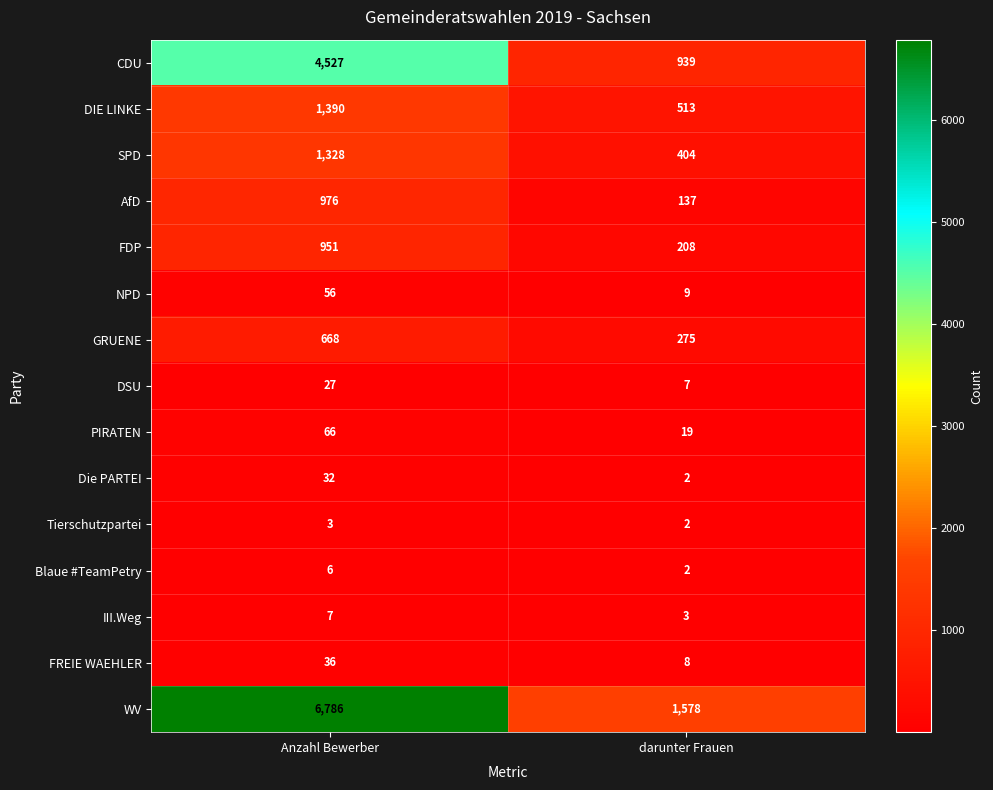

Reading right to left, transcribe all the data shown in this chart.

CDU: 939	4527
DIE LINKE: 513	1390
SPD: 404	1328
AfD: 137	976
FDP: 208	951
NPD: 9	56
GRUENE: 275	668
DSU: 7	27
PIRATEN: 19	66
Die PARTEI: 2	32
Tierschutzpartei: 2	3
Blaue #TeamPetry: 2	6
III.Weg: 3	7
FREIE WAEHLER: 8	36
WV: 1578	6786